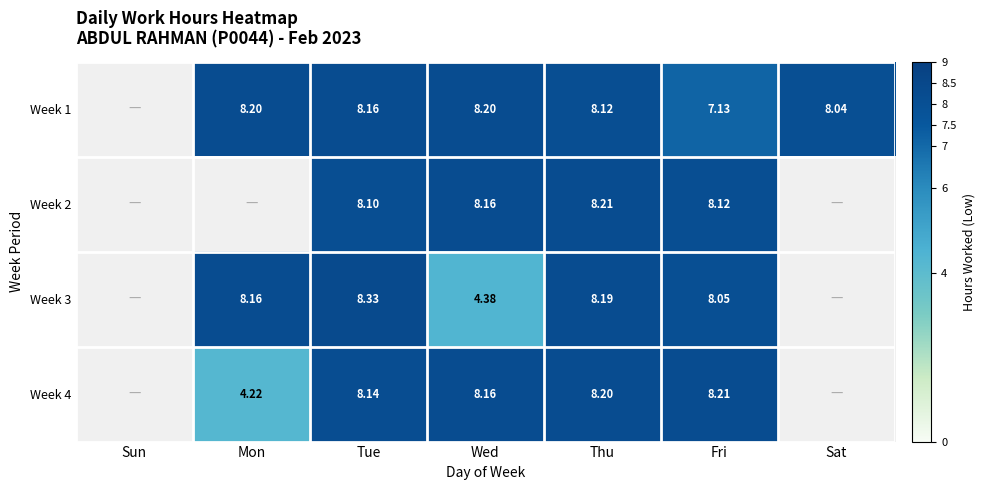

What is the sum of all Week 4 values?

36.9